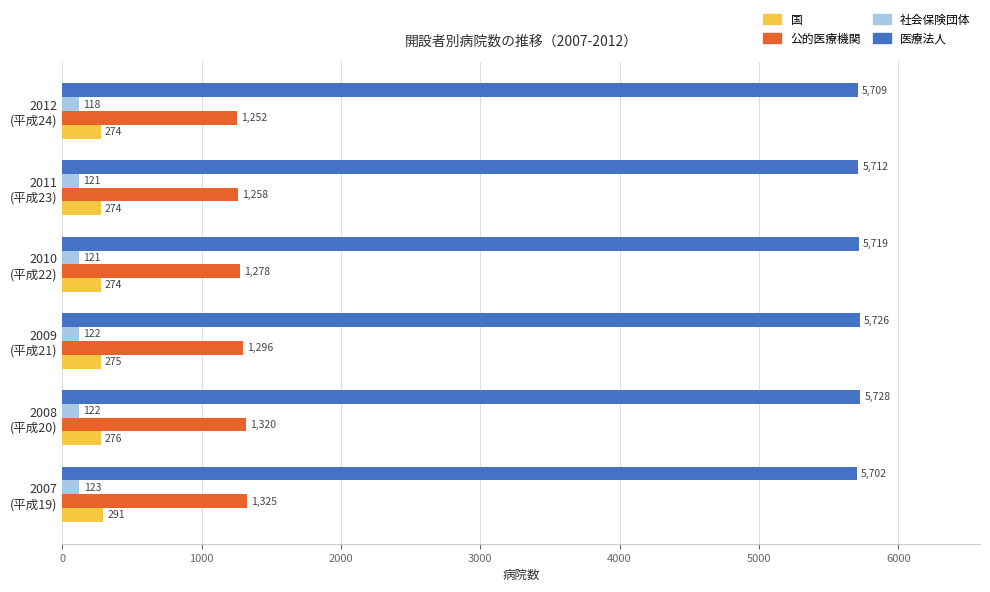

Which series has the largest range (max minus min)?

公的医療機関